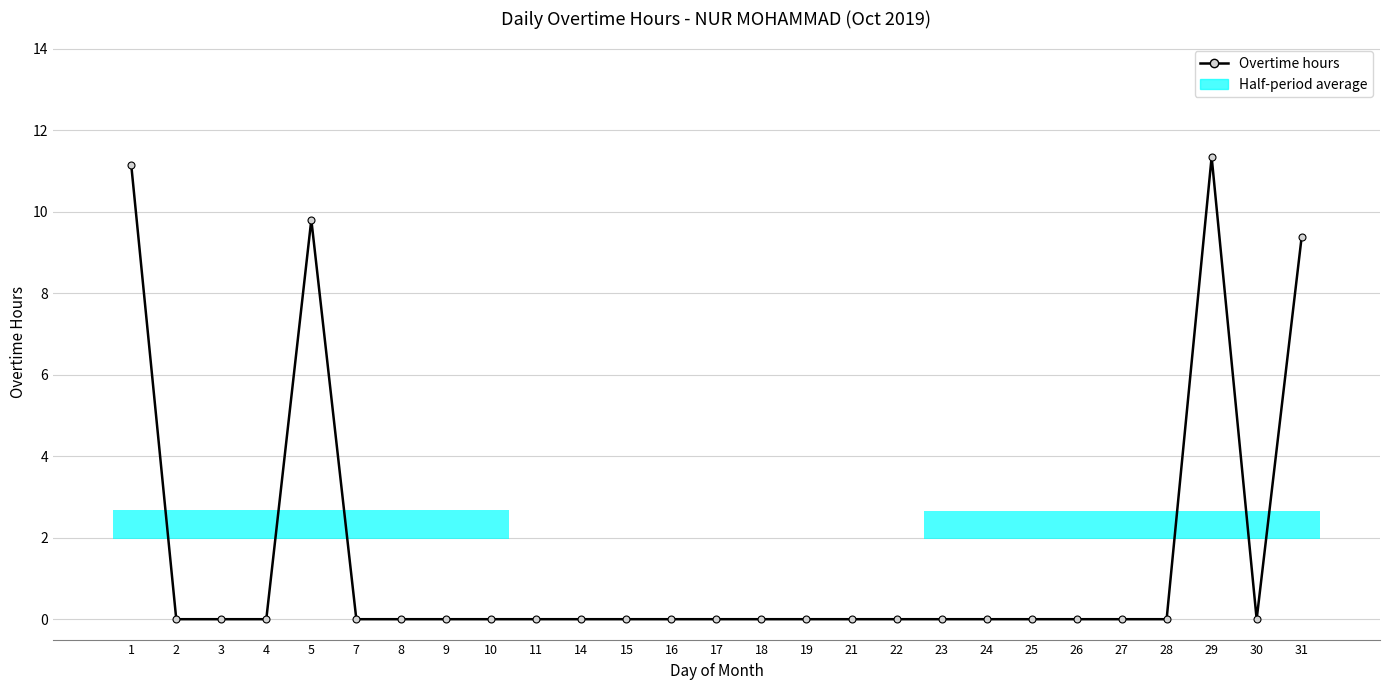

Reading left to right, extract all data points from this chart.

11.1	0.0	0.0	0.0	9.8	0.0	0.0	0.0	0.0	0.0	0.0	0.0	0.0	0.0	0.0	0.0	0.0	0.0	0.0	0.0	0.0	0.0	0.0	0.0	11.3	0.0	9.4